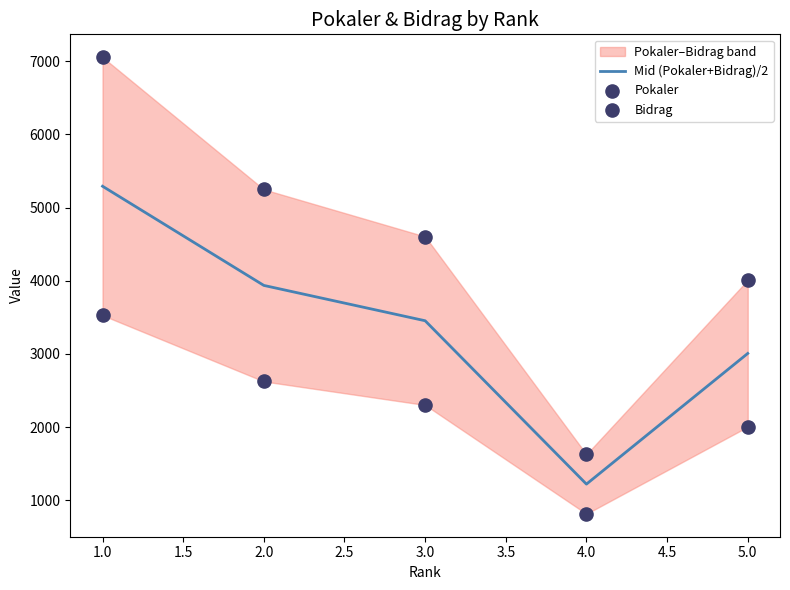

List the labels in order of Mid (Pokaler+Bidrag)/2 value, smallest first.

4.0, 5.0, 3.0, 2.0, 1.0